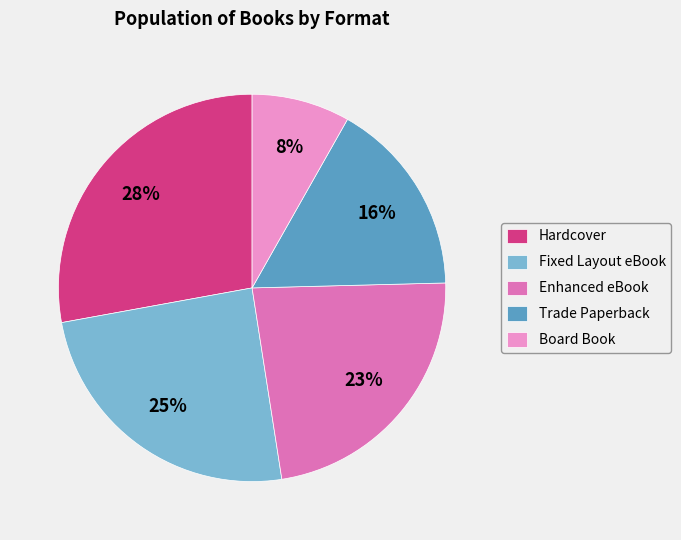

To the nearest percent, what portion does Trade Paperback represent?

16%